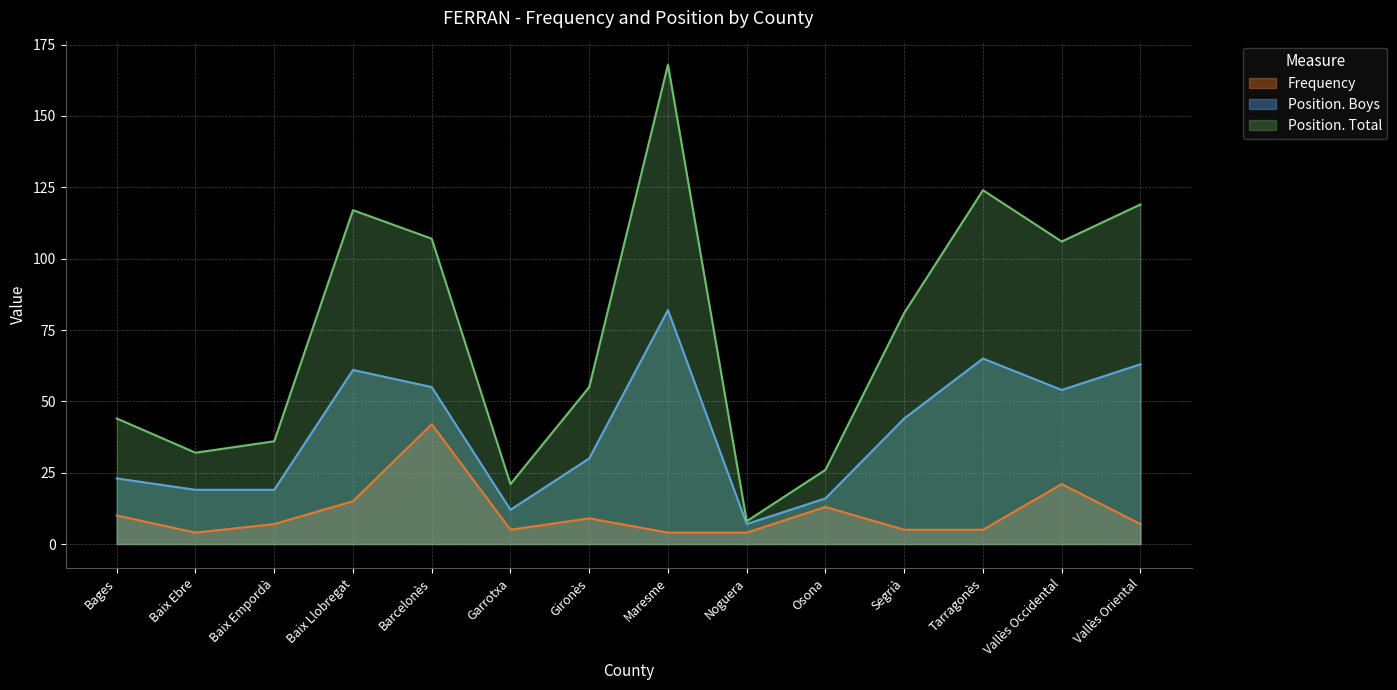

Which series has the widest spread of values?

Position. Total